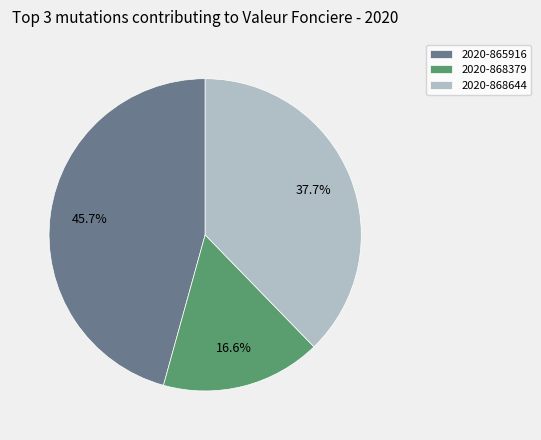

True or false: 2020-865916 accounts for 46% of the total.

True